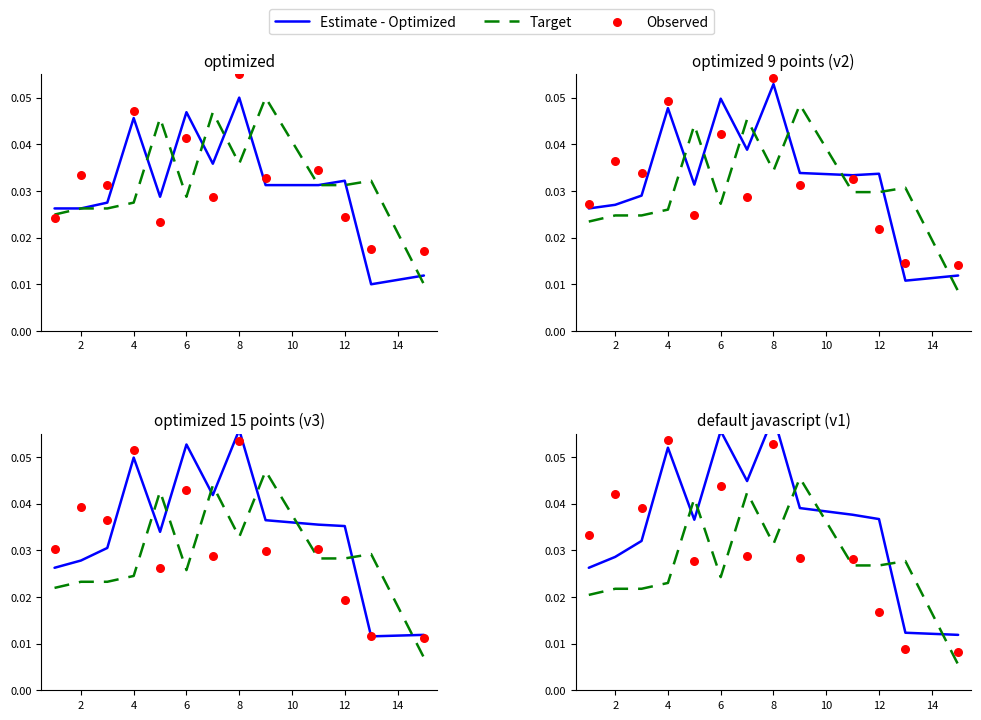

Which series reaches the minimum Y coordinate?

Target